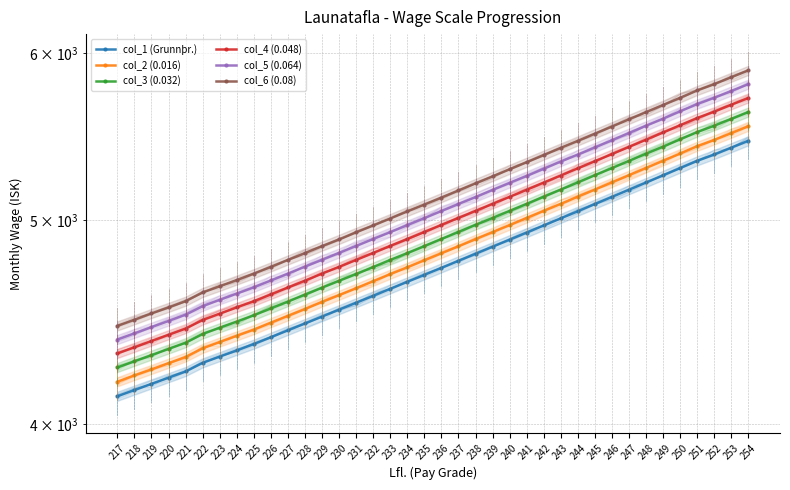

How many values in the col_3 (0.032) series exceed 4896?

18